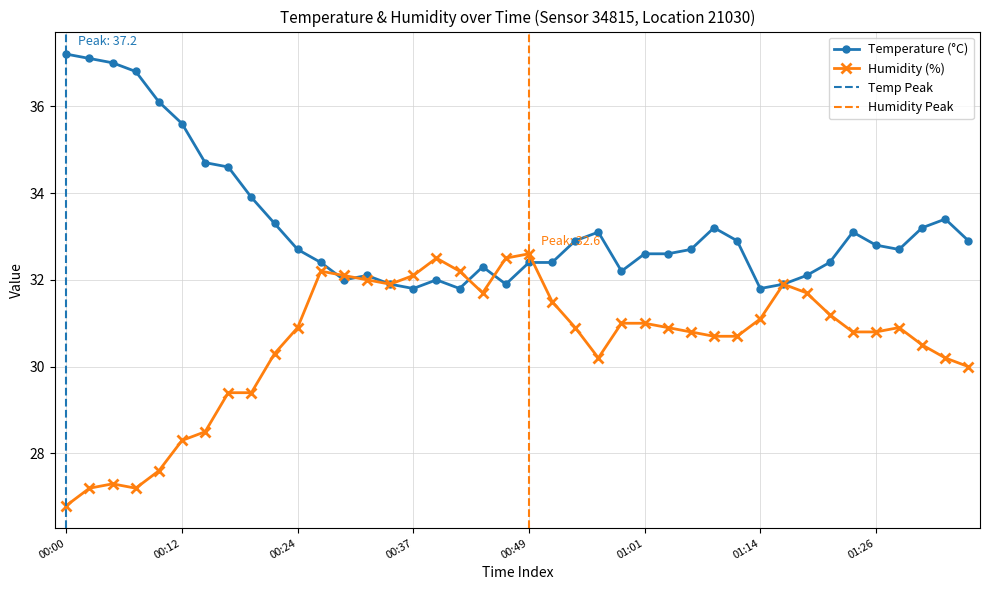

List the series in order of their peak value, highest first.

temperature, humidity